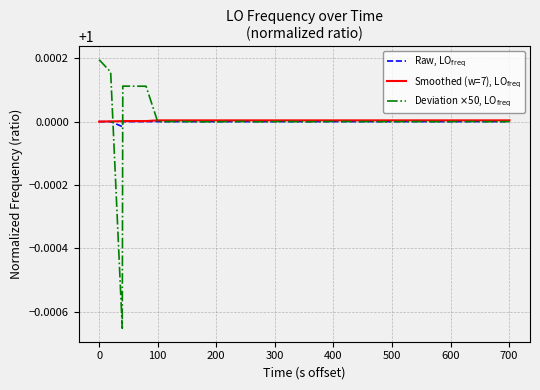

What are all the series names shown in the legend?

Raw, LO$_{\rm freq}$, Smoothed (w=7), LO$_{\rm freq}$, Deviation $\times$50, LO$_{\rm freq}$